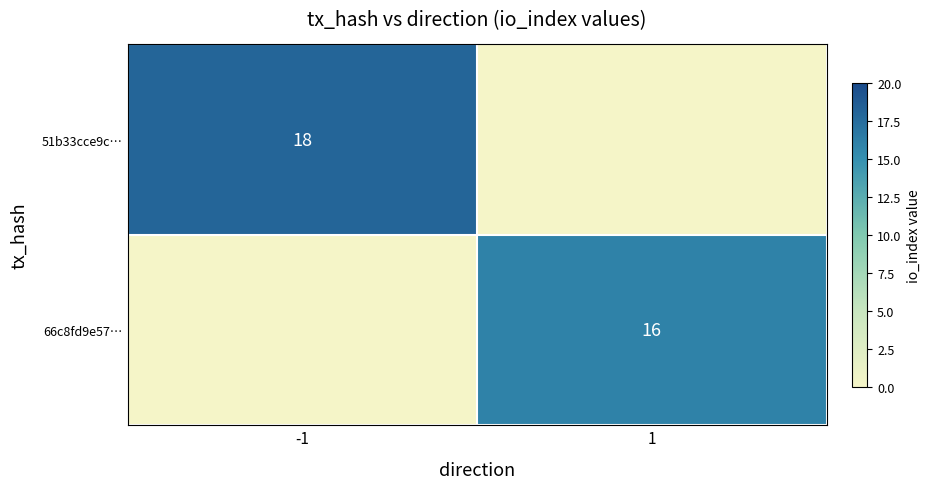

Is it true that 51b33cce9c… equals 7 at -1?

False